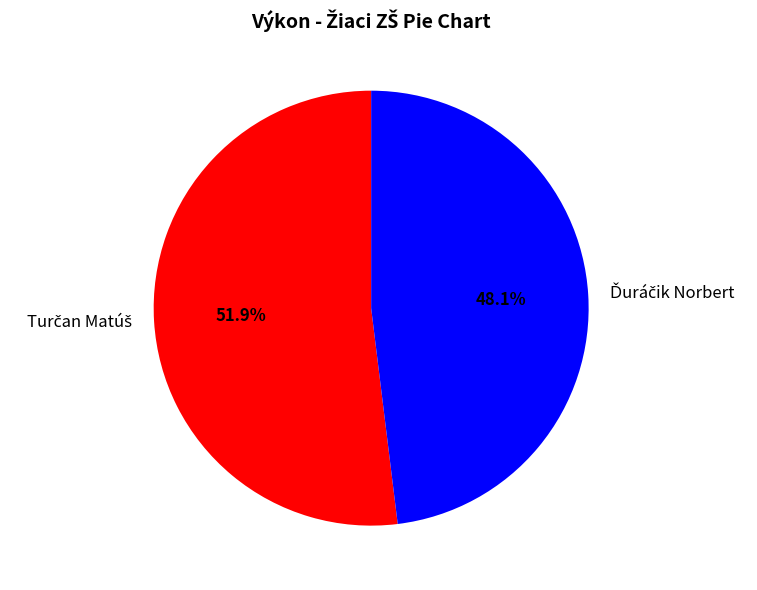

What is the change in value from Turčan Matúš to Ďuráčik Norbert?

-31